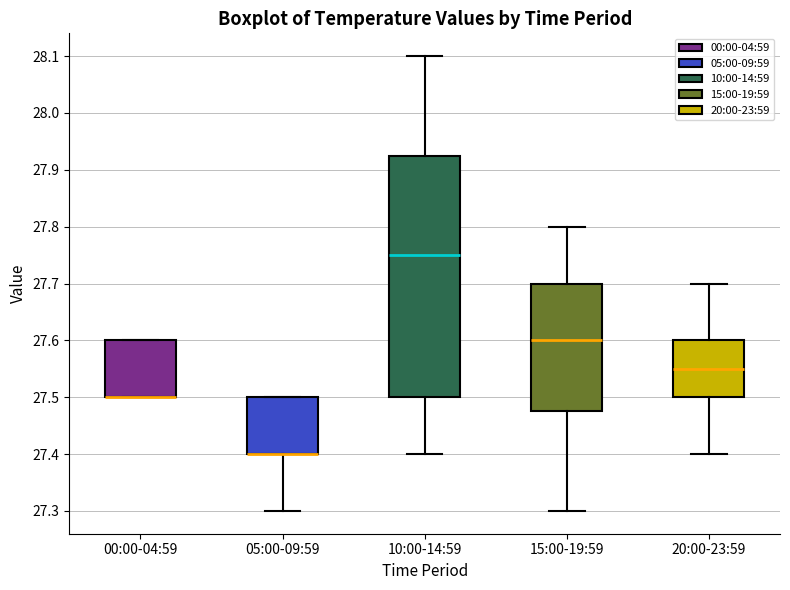

Reading left to right, transcribe this box plot: for each box, give where its median line is, the range the box spans, and where its two whiskers end, as read against the y-axis. The values are not printed on the chart, so give them approximately, as read against the axis.

00:00-04:59: median 27.50 (drawn on the box's lower edge), box 27.50 to 27.60, whiskers 27.50 to 27.60
05:00-09:59: median 27.40 (drawn on the box's lower edge), box 27.40 to 27.50, whiskers 27.30 to 27.50
10:00-14:59: median 27.75, box 27.50 to 27.93, whiskers 27.40 to 28.10
15:00-19:59: median 27.60, box 27.48 to 27.70, whiskers 27.30 to 27.80
20:00-23:59: median 27.55, box 27.50 to 27.60, whiskers 27.40 to 27.70